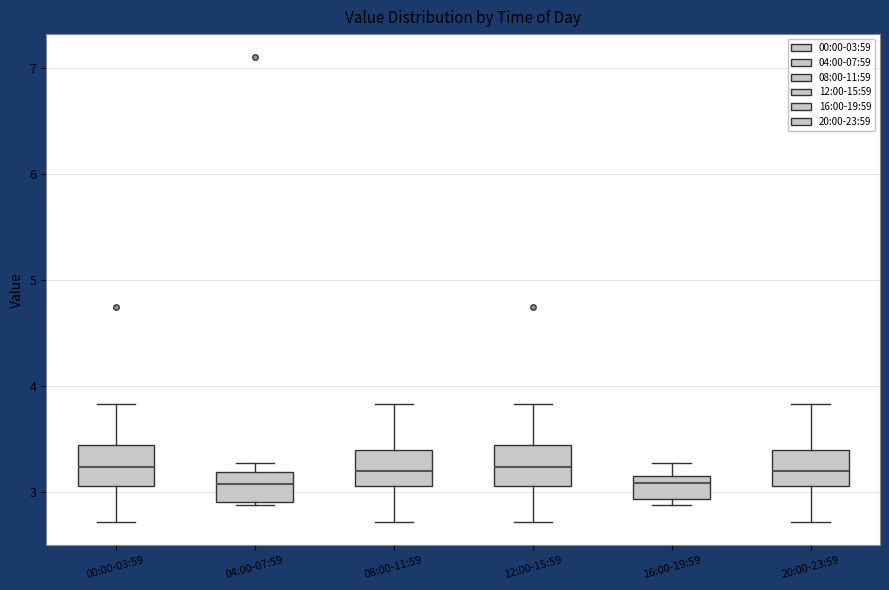

Reading left to right, read every box against the y-axis: the position of its median line, the range the box covers, and the ends of its whiskers. The values are not printed on the chart, so give them approximately, as read against the axis.

00:00-03:59: median 3.2, box 3.1 to 3.4, whiskers 2.7 to 3.8
04:00-07:59: median 3.1, box 2.9 to 3.2, whiskers 2.9 to 3.3
08:00-11:59: median 3.2, box 3.1 to 3.4, whiskers 2.7 to 3.8
12:00-15:59: median 3.2, box 3.1 to 3.4, whiskers 2.7 to 3.8
16:00-19:59: median 3.1, box 2.9 to 3.2, whiskers 2.9 (just below the box's lower edge) to 3.3
20:00-23:59: median 3.2, box 3.1 to 3.4, whiskers 2.7 to 3.8